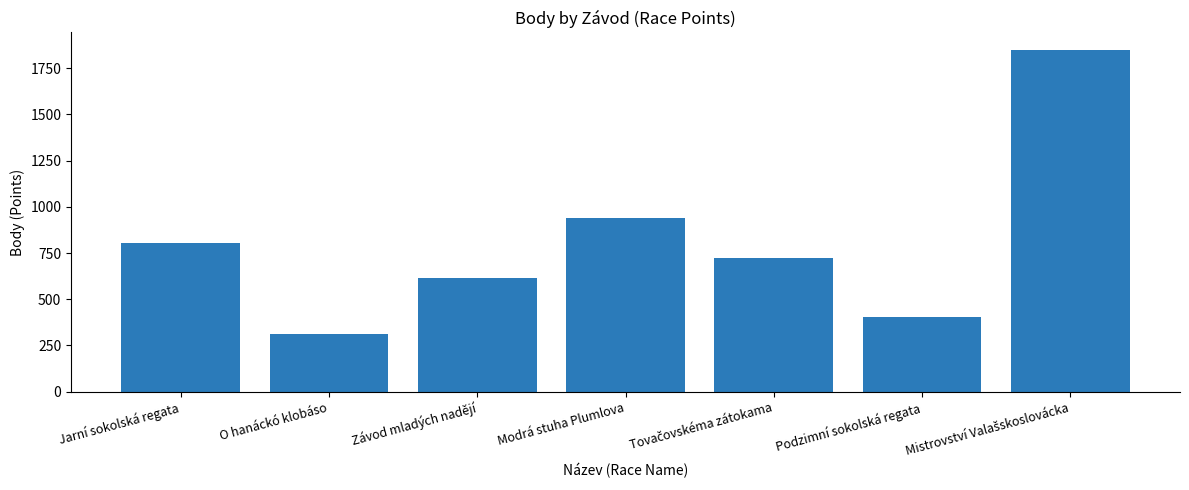

Which label corresponds to the smallest value in the chart?

O hanáckó klobáso